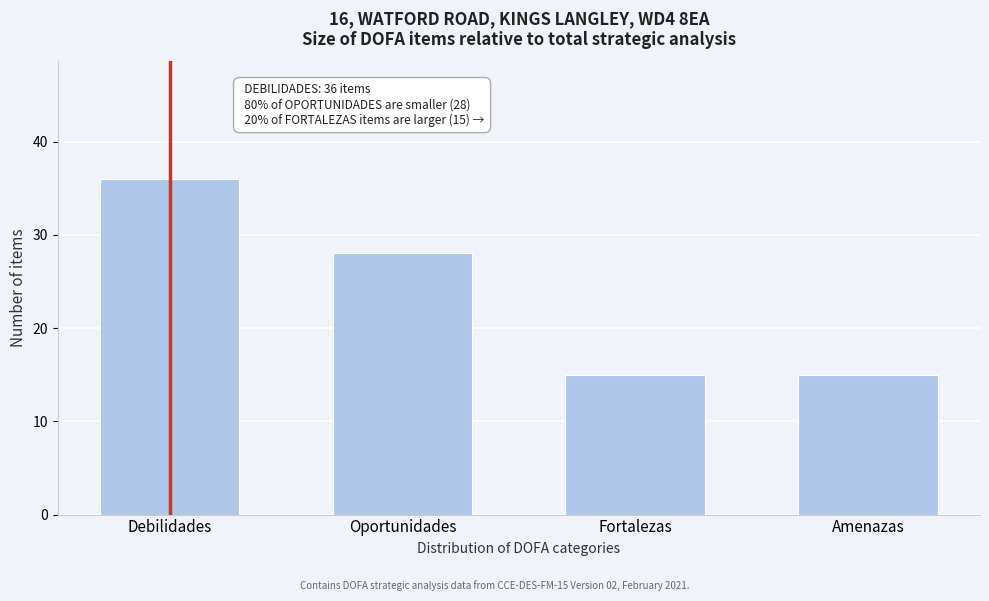

Reading left to right, extract all data points from this chart.

36	28	15	15